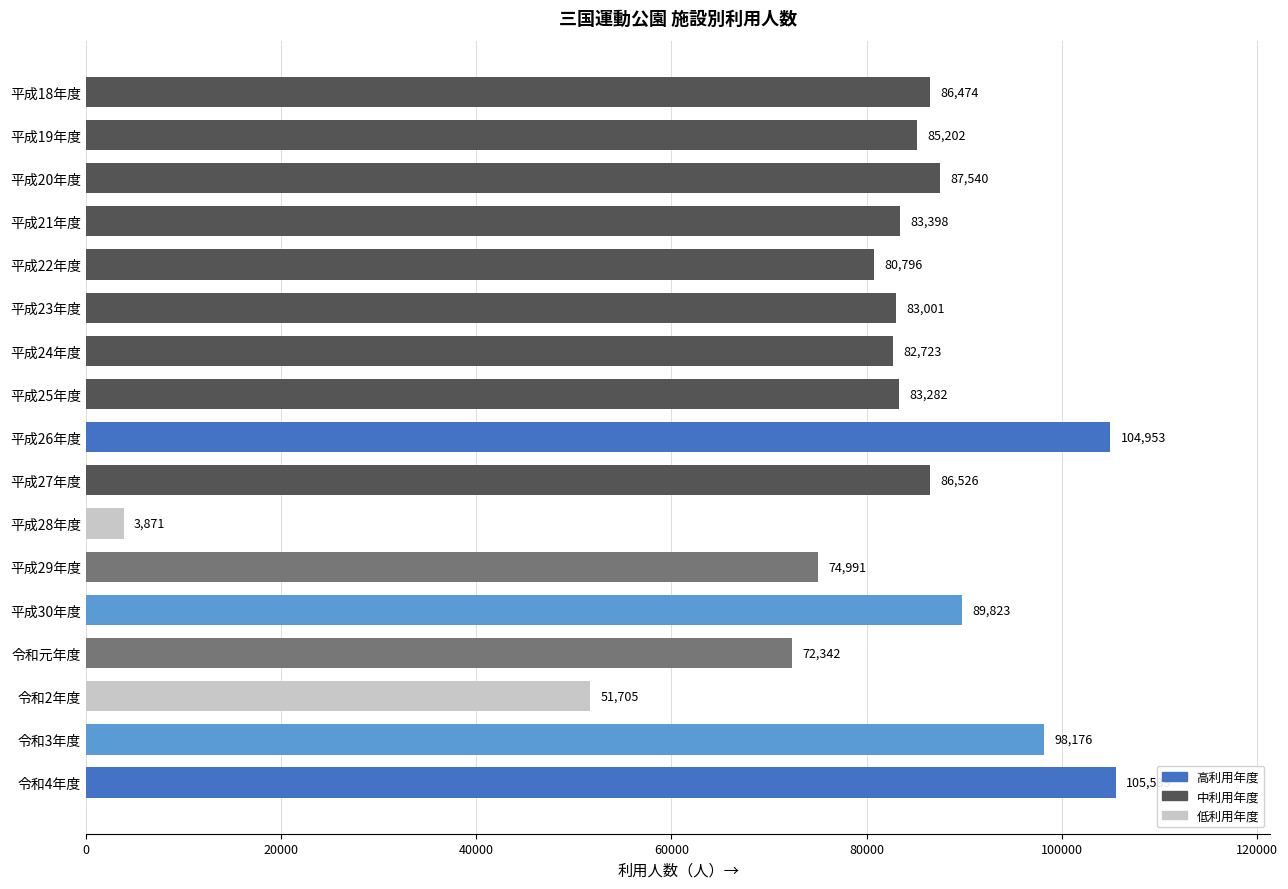

List the labels in order of value, smallest first.

平成28年度, 令和2年度, 令和元年度, 平成29年度, 平成22年度, 平成24年度, 平成23年度, 平成25年度, 平成21年度, 平成19年度, 平成18年度, 平成27年度, 平成20年度, 平成30年度, 令和3年度, 平成26年度, 令和4年度